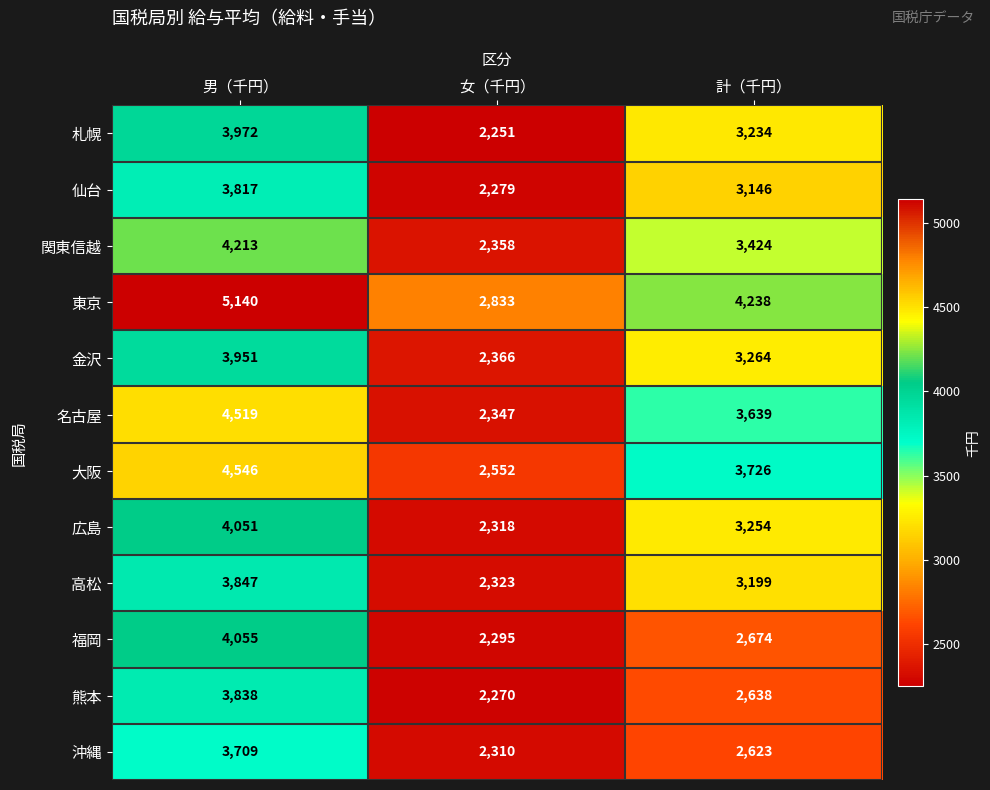

Where is 名古屋 nearest to the value 3433?

計（千円）